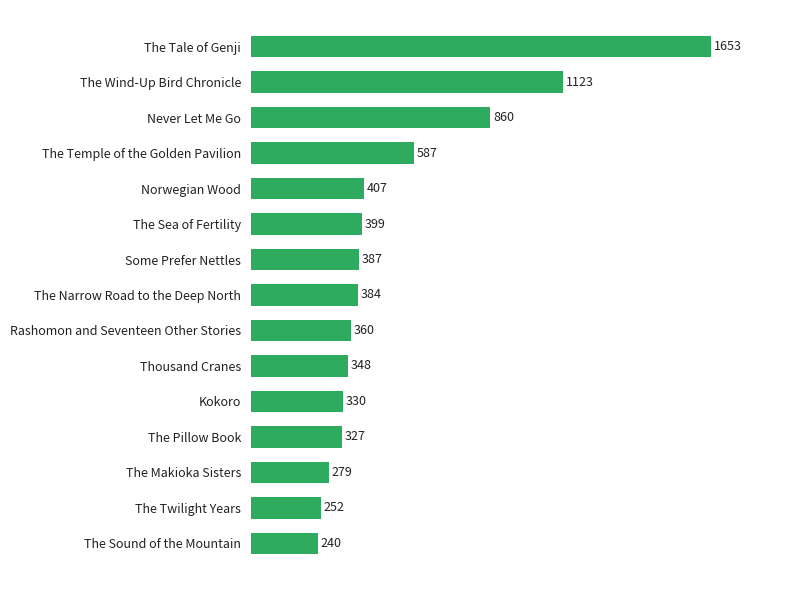

Where is the data nearest to the value 946?

Never Let Me Go